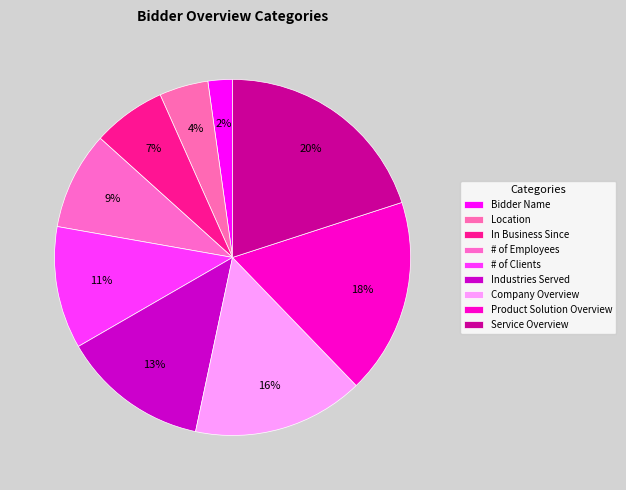

How many segments does this pie chart have?

9